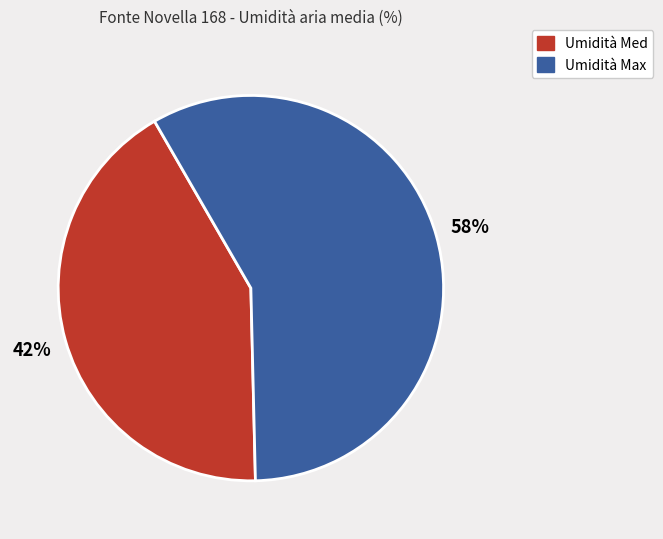

To the nearest percent, what is the difference between the largest and smallest slice percentages?

16%